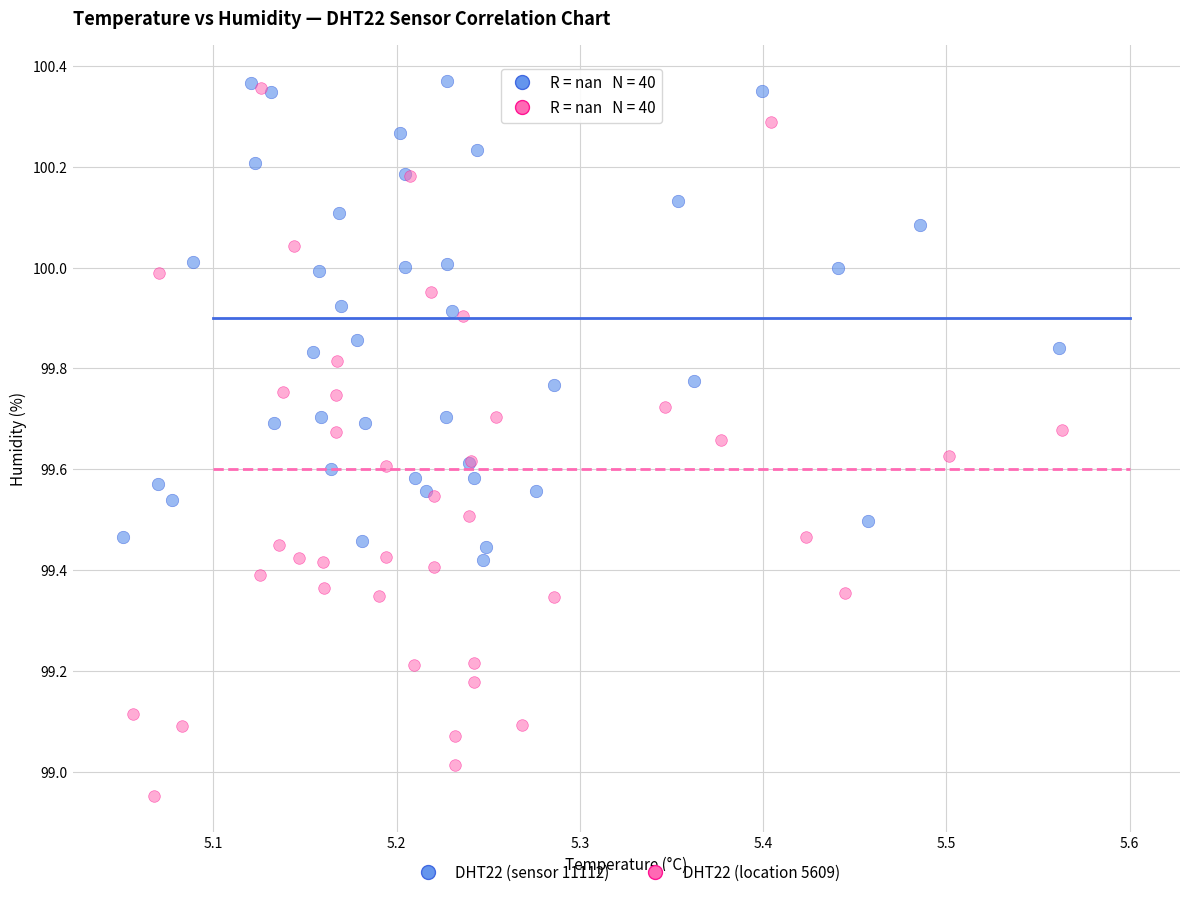

Which series contains the highest Y value?

DHT22 (sensor 11112)